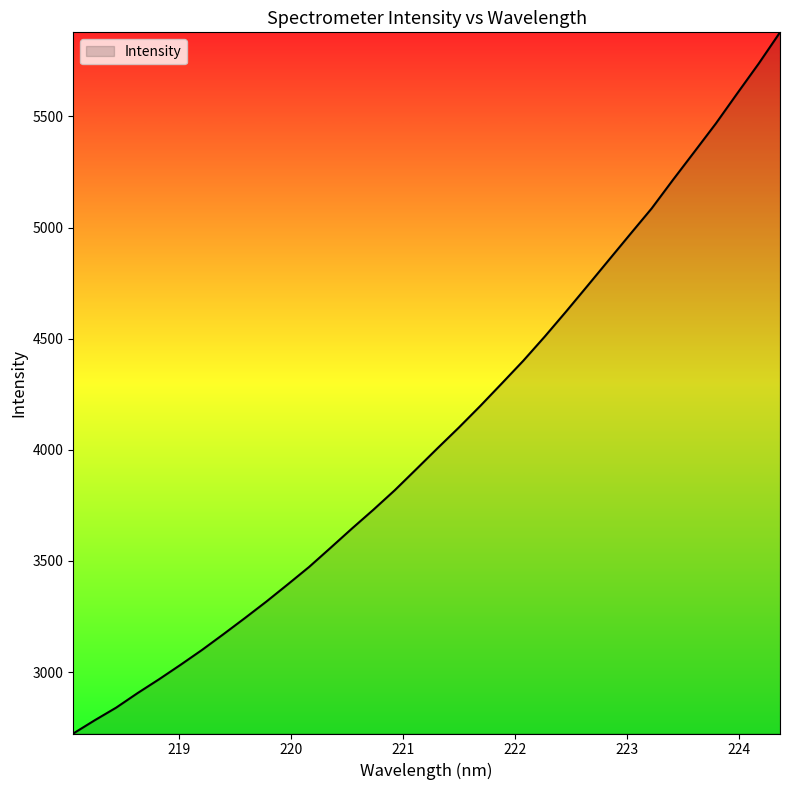

True or false: there are more than 2 points higher than both neighbors.

False